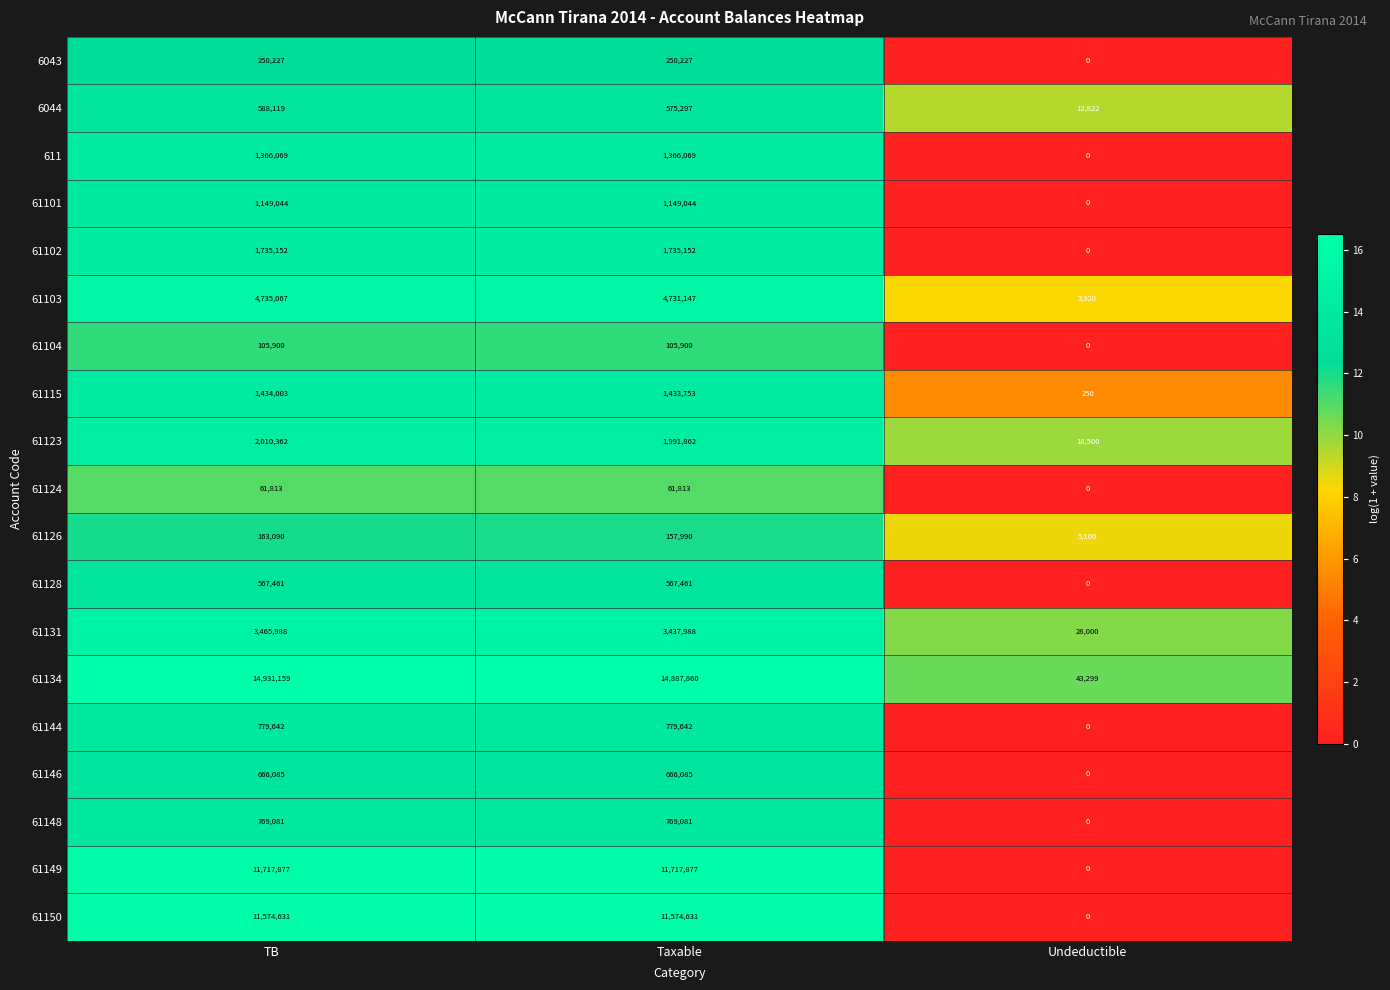

Which series changed the most between Taxable and Undeductible?

61134